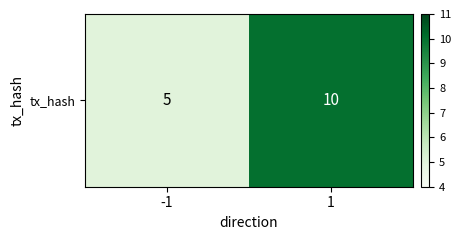

Between -1 and 1, which is larger?

1